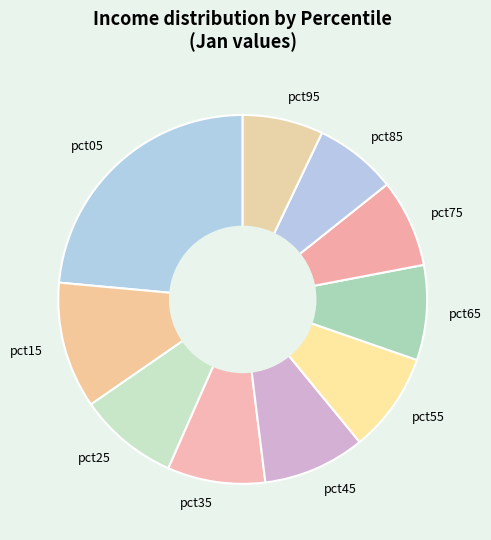

True or false: pct55 accounts for 9% of the total.

True